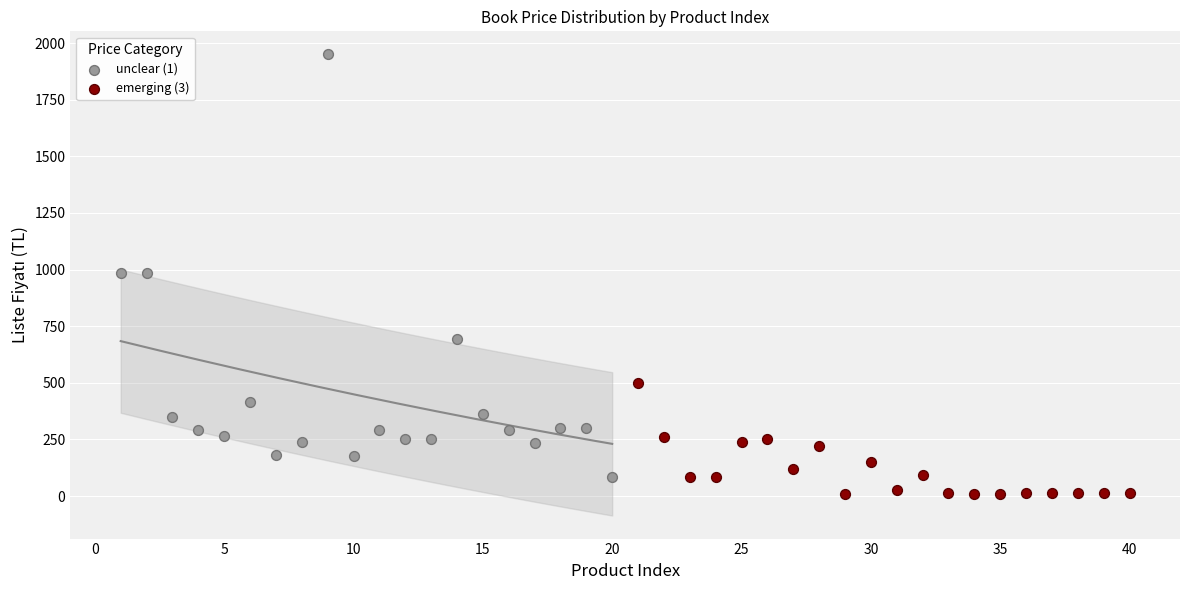

Which series reaches the maximum Y coordinate?

unclear (1)